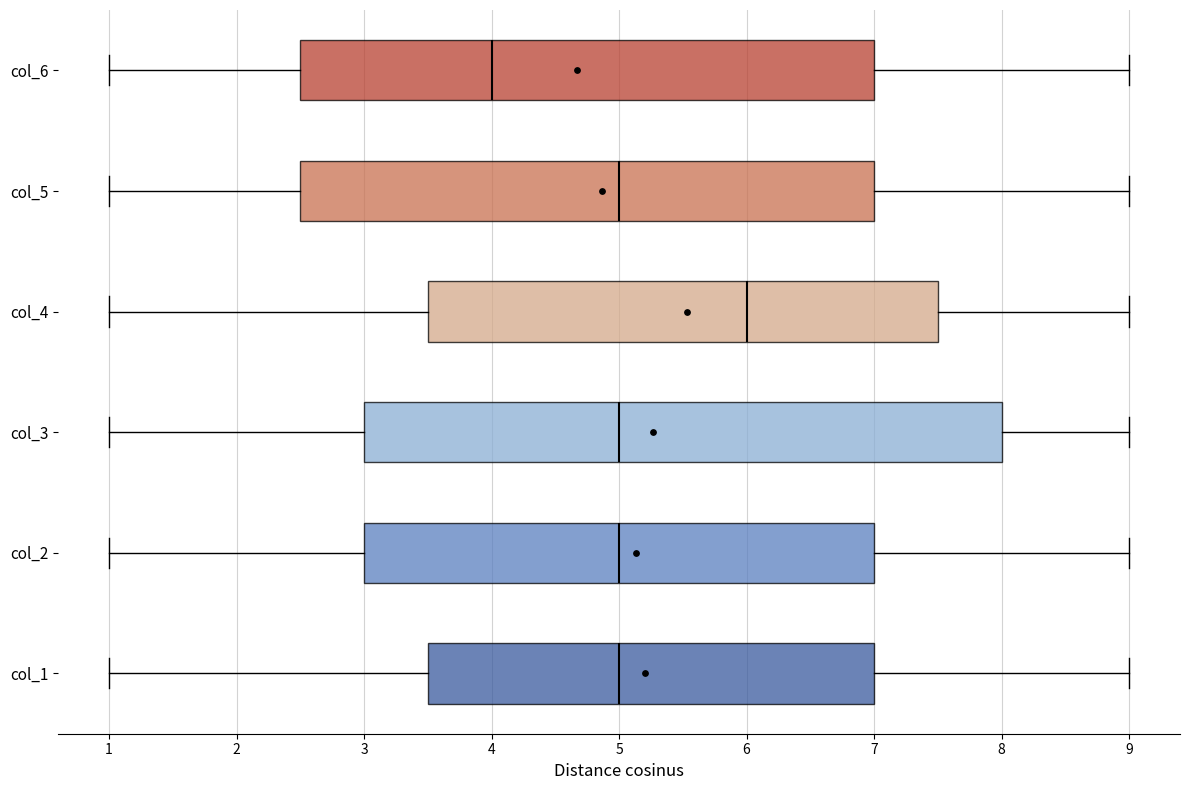

Comparing the boxes themselves (not the whiskers), which one is the widest?

col_3